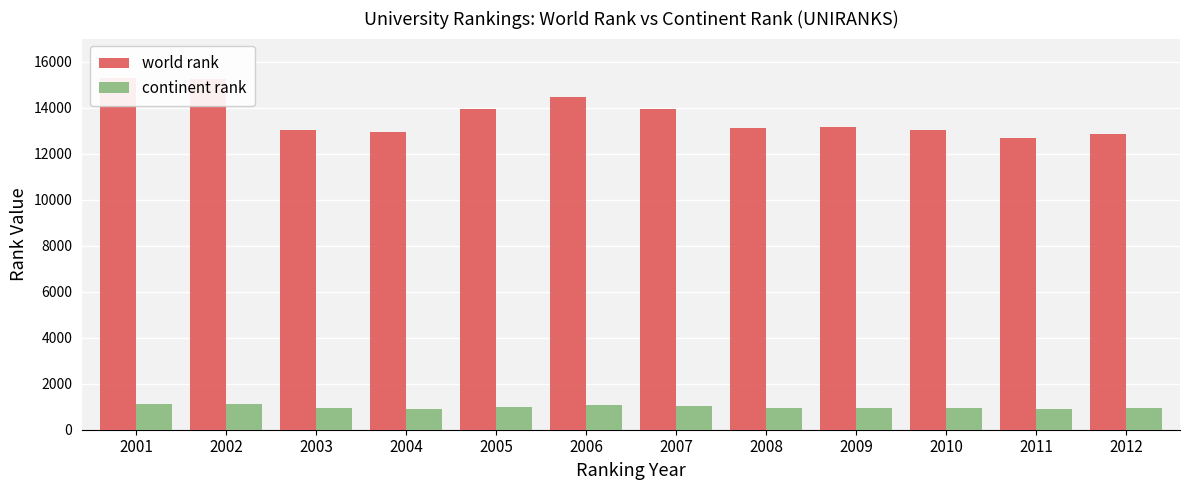

Reading right to left, what are all the values shown in this chart?

world rank: 12858	12664	13025	13170	13123	13936	14464	13922	12961	13031	15243	15277
continent rank: 924	898	930	927	945	1036	1076	1004	907	958	1098	1103